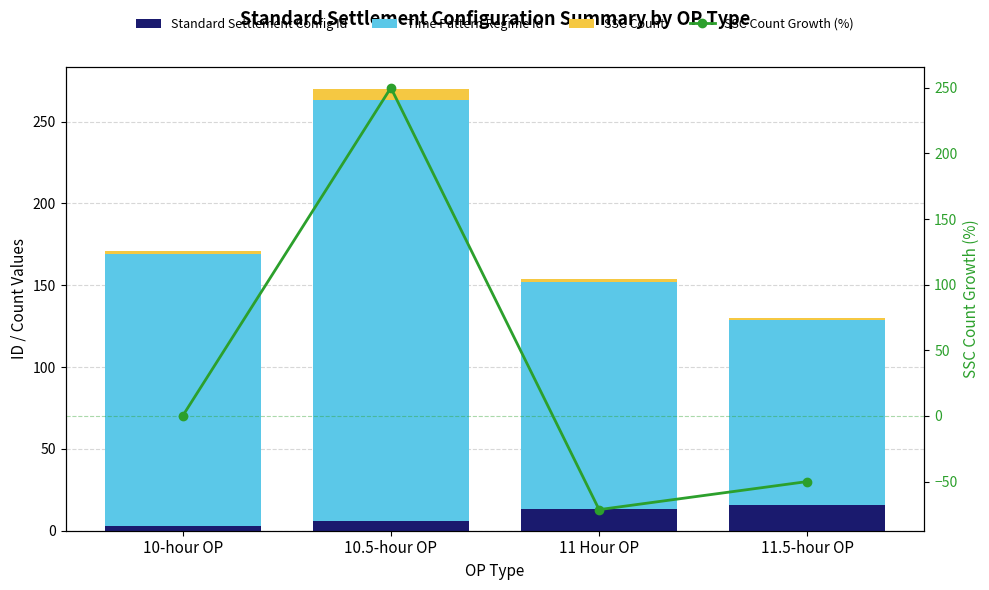

Which has a higher value, 11.5-hour OP or 11 Hour OP?

11.5-hour OP